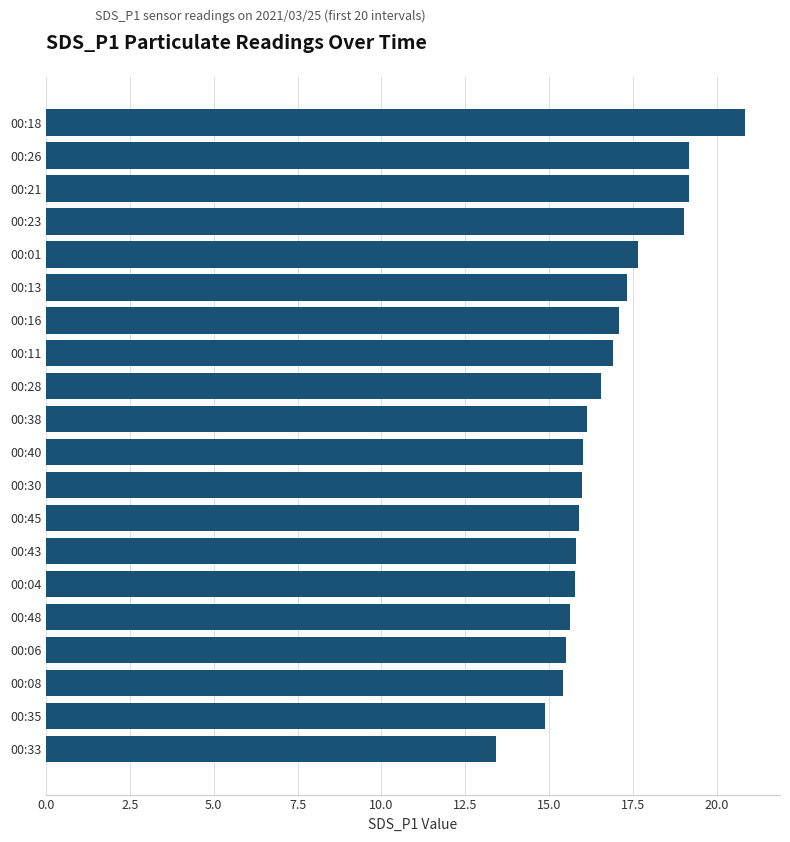

The chart shows a value of 16.0 at 00:40. True or false?

True